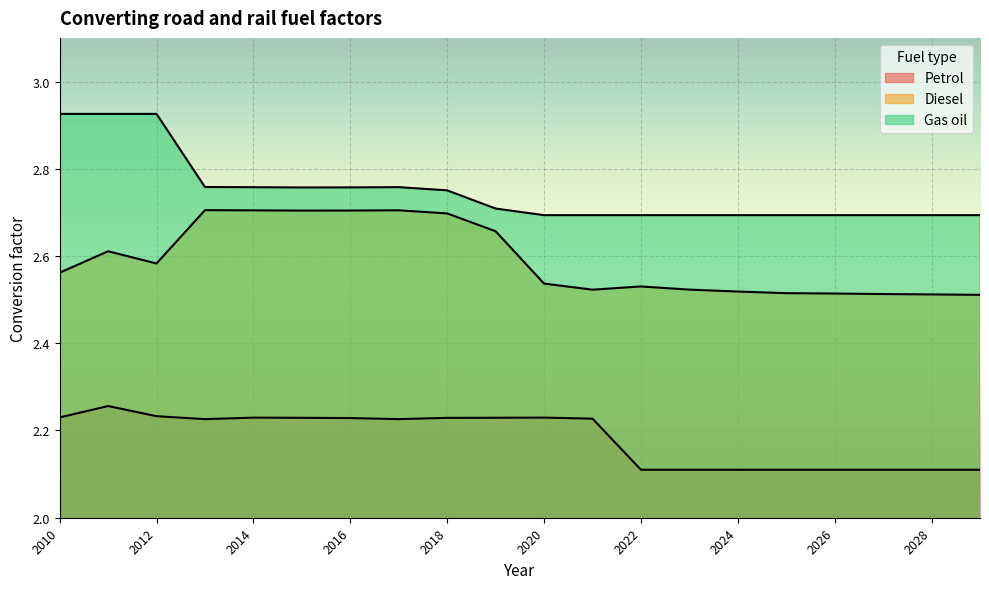

How many Gas oil values are between 2 and 3?

20